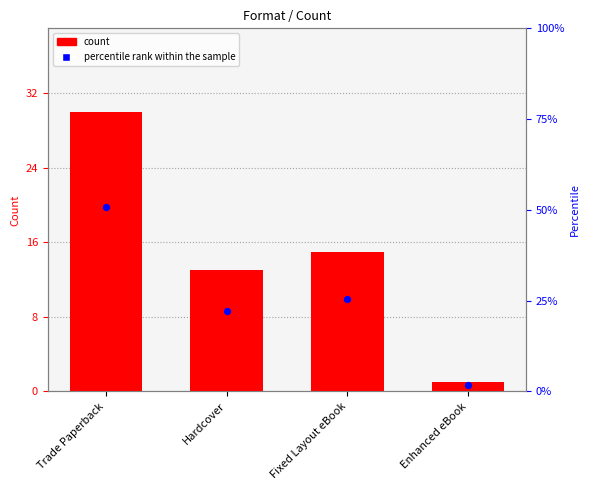

Which series reaches the minimum Y coordinate?

count